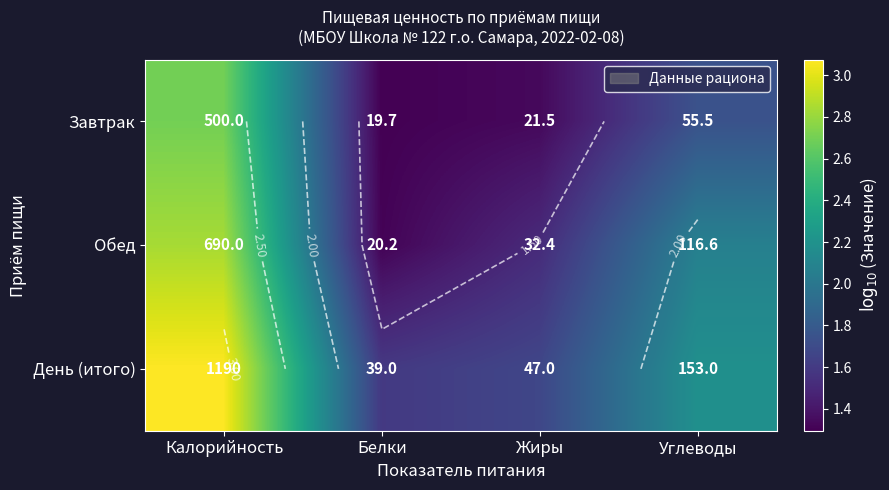

The value of День (итого) at Жиры is 1.7. True or false?

True